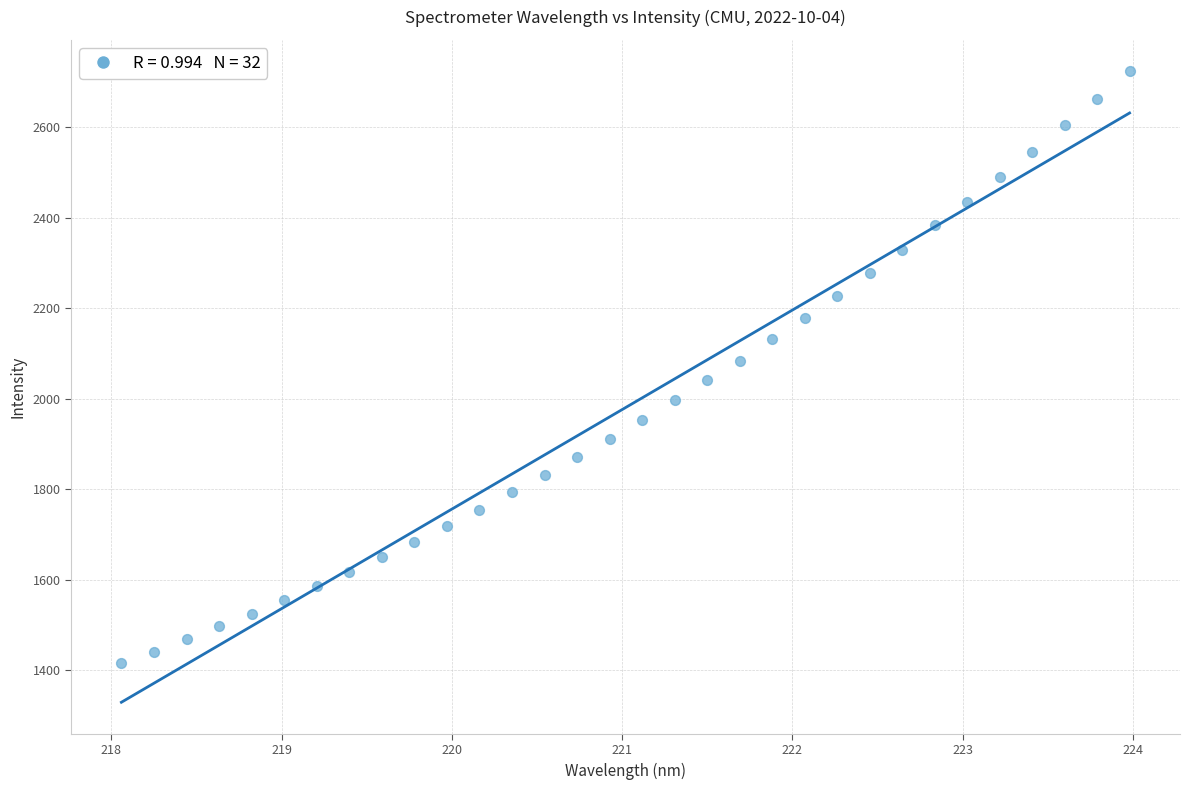

What is the range of X values (max minus min)?

5.9